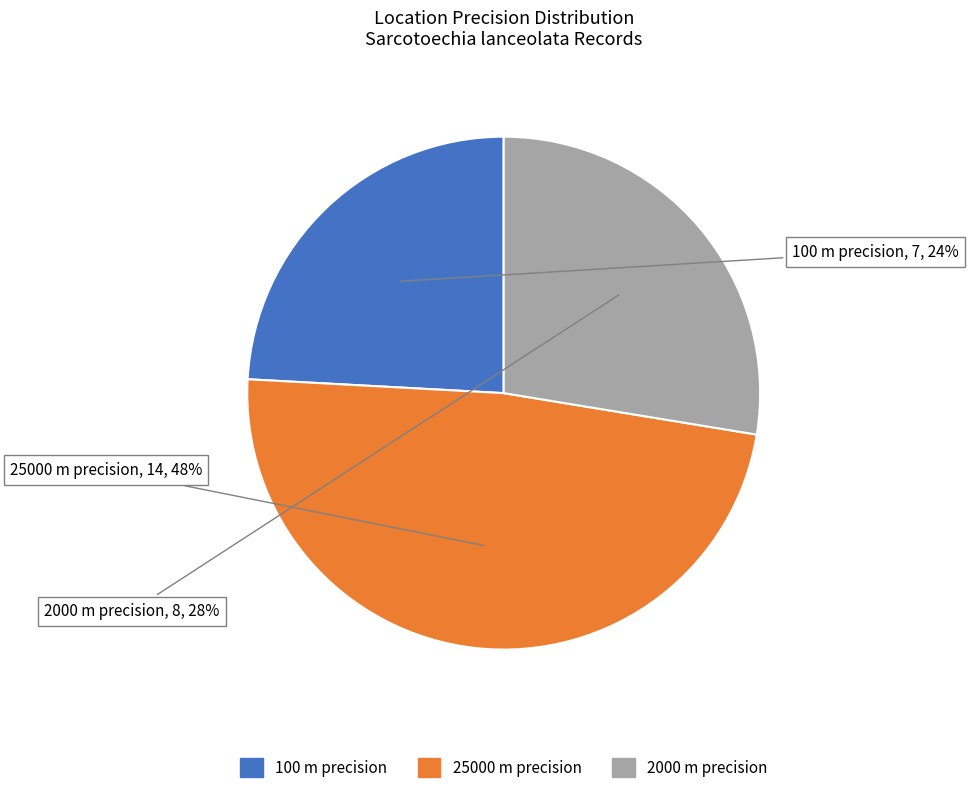

Count the number of slices in the pie.

3